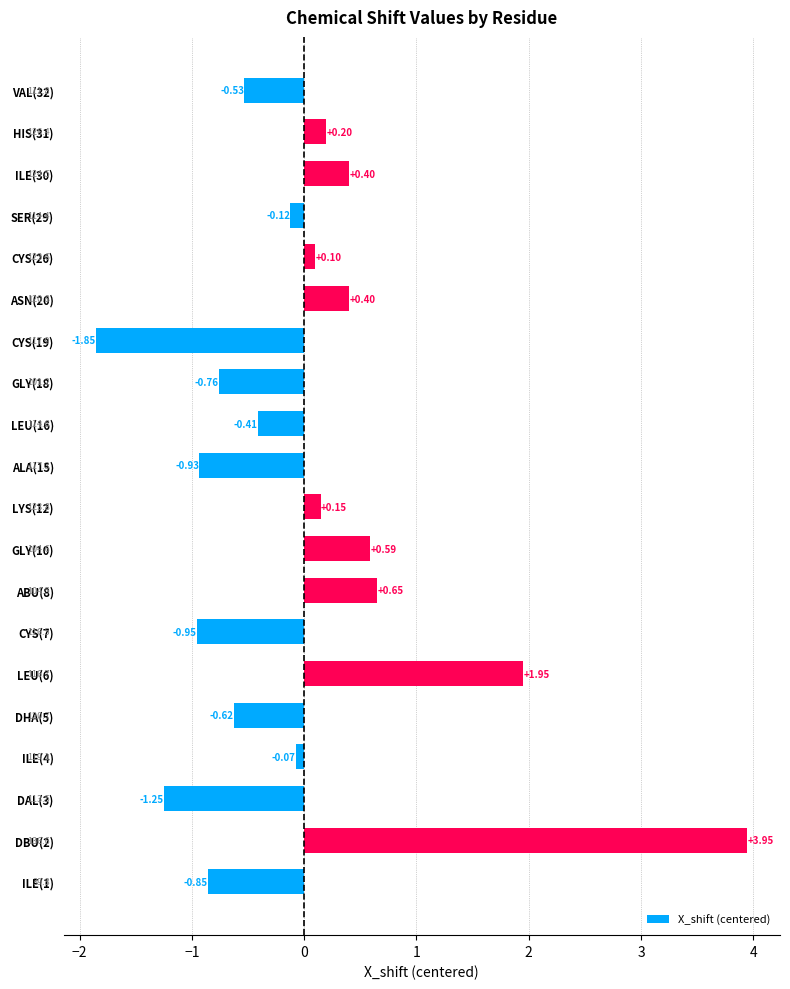

What is the difference between the maximum and minimum values?

5.8